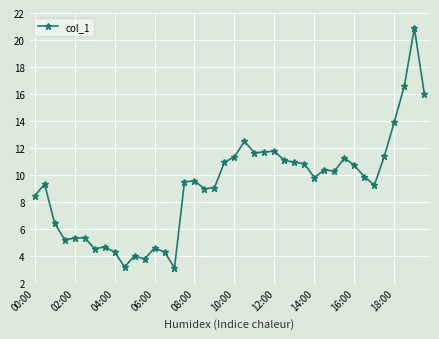

What is the minimum value shown in the chart?

3.1